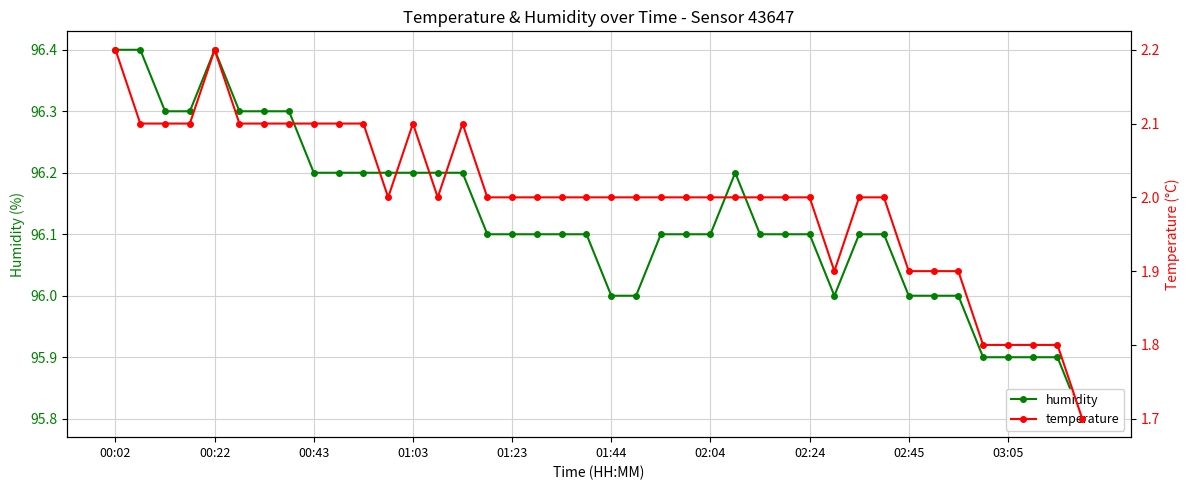

Is it true that humidity equals 96.1 at 02:24?

True